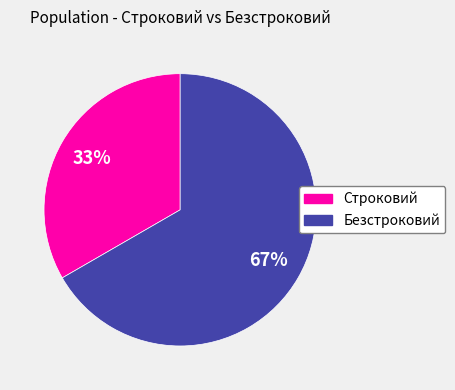

Which has a higher value, Строковий or Безстроковий?

Безстроковий